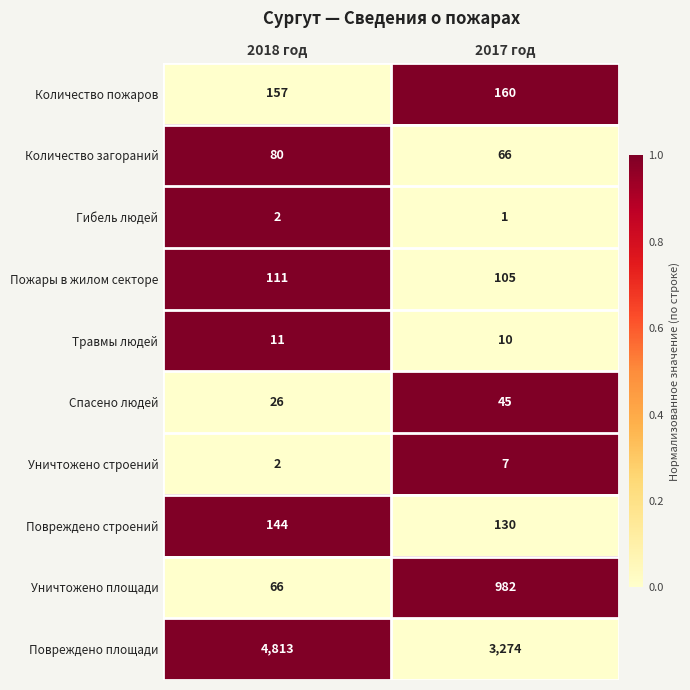

Which series has the largest range (max minus min)?

Повреждено площади